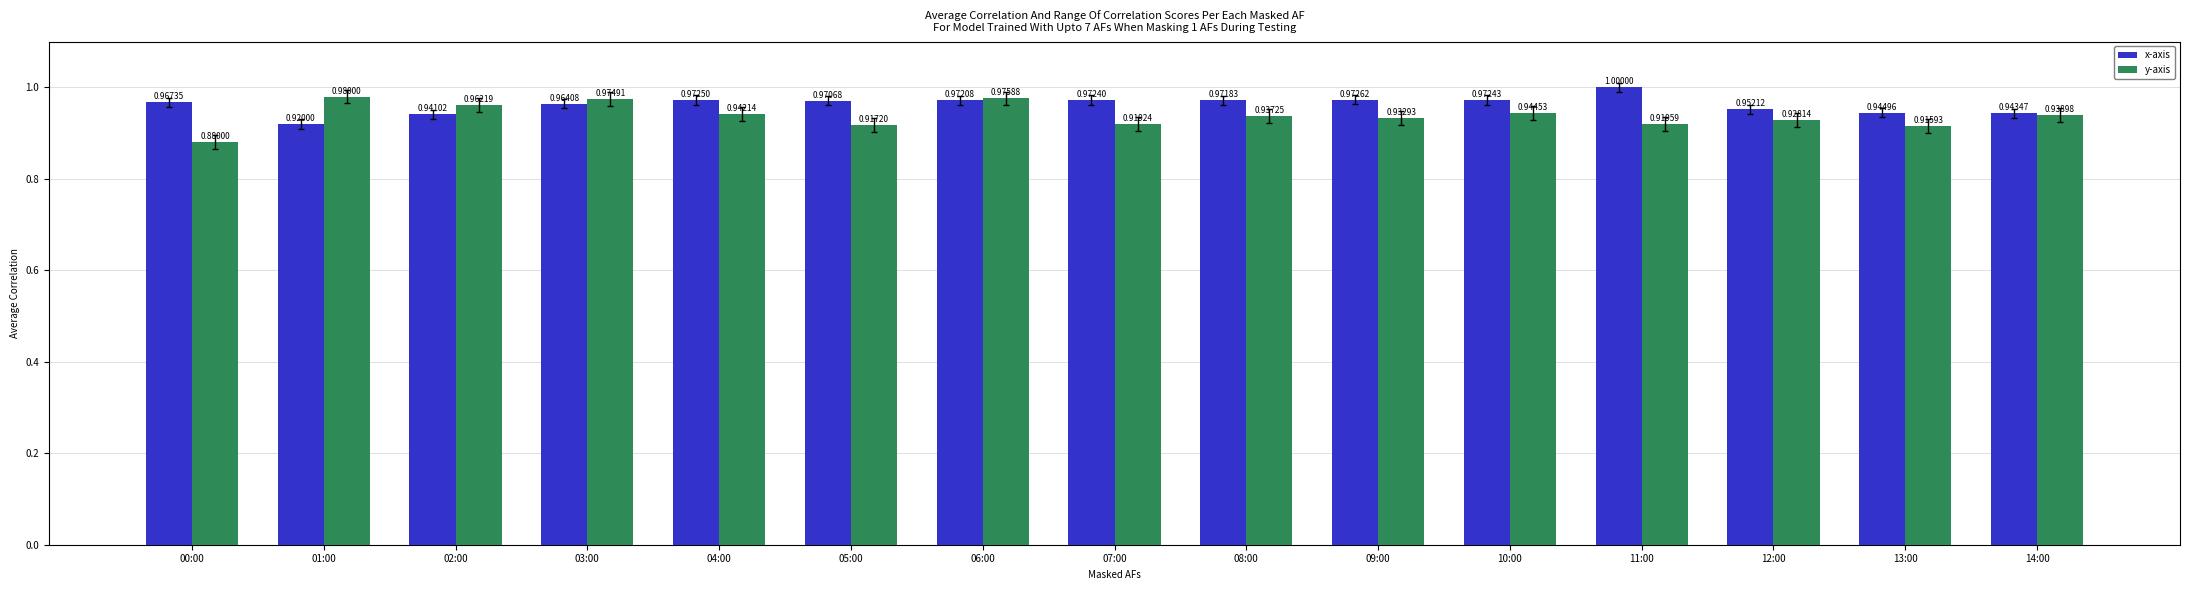

Which series has the largest total across all categories?

x-axis